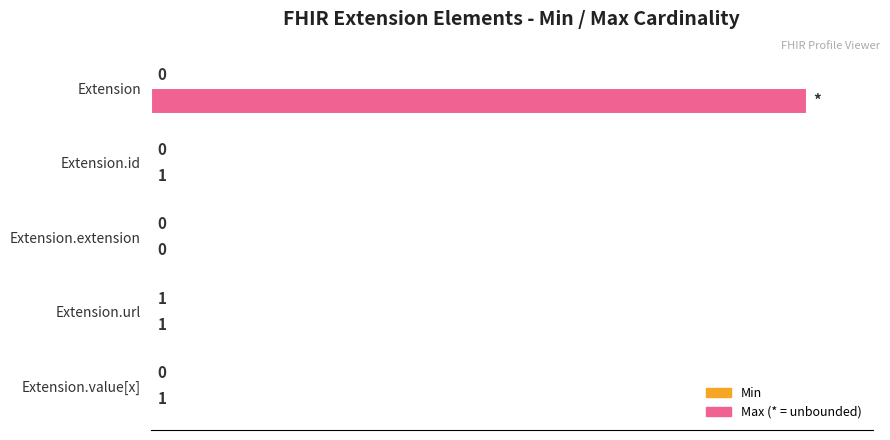

At which category is the sum across all series the highest?

Extension